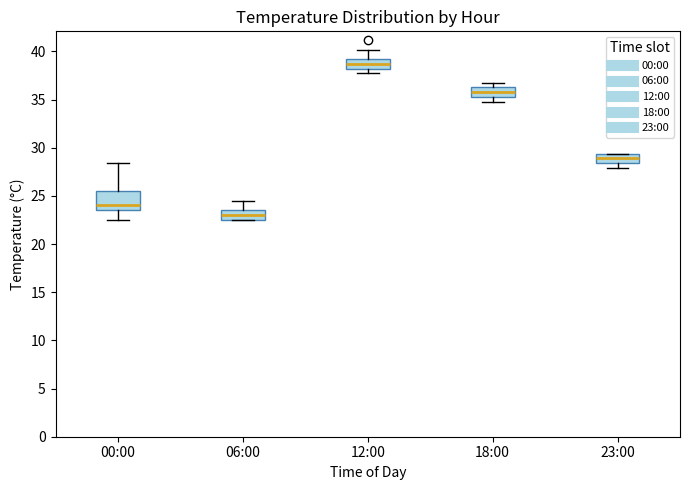

Which box's median line is the lowest?

06:00